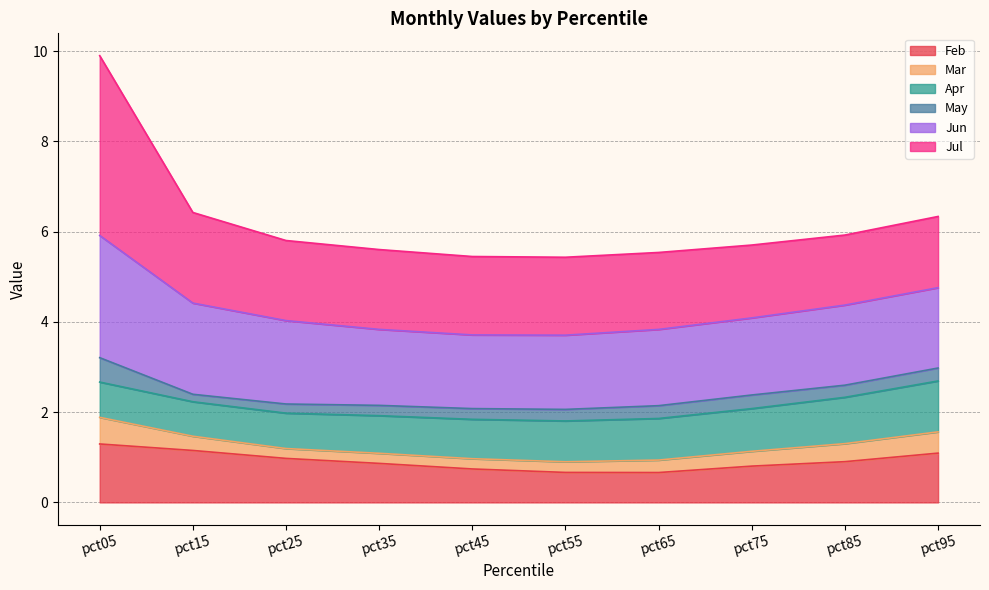

Is it true that Mar equals 2.9 at pct45?

False